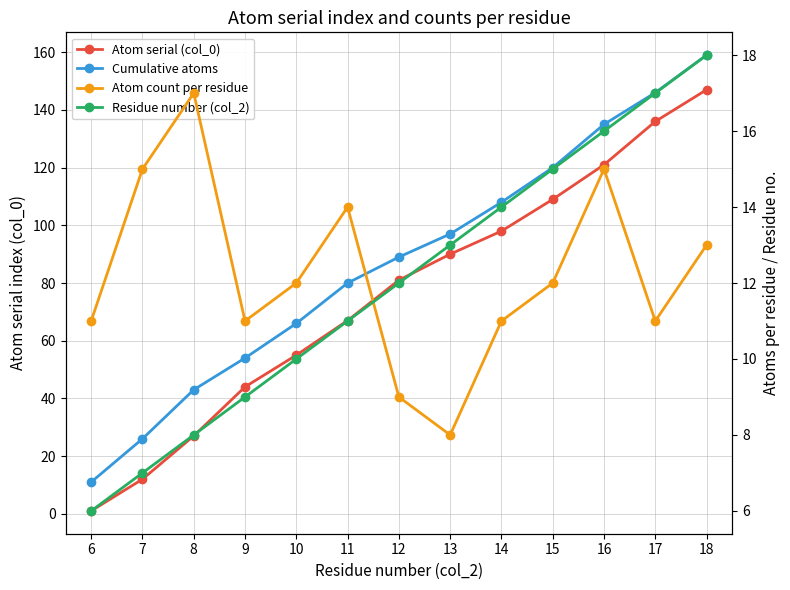

What is the sum of the Cumulative atoms values at 8 and 14?

151